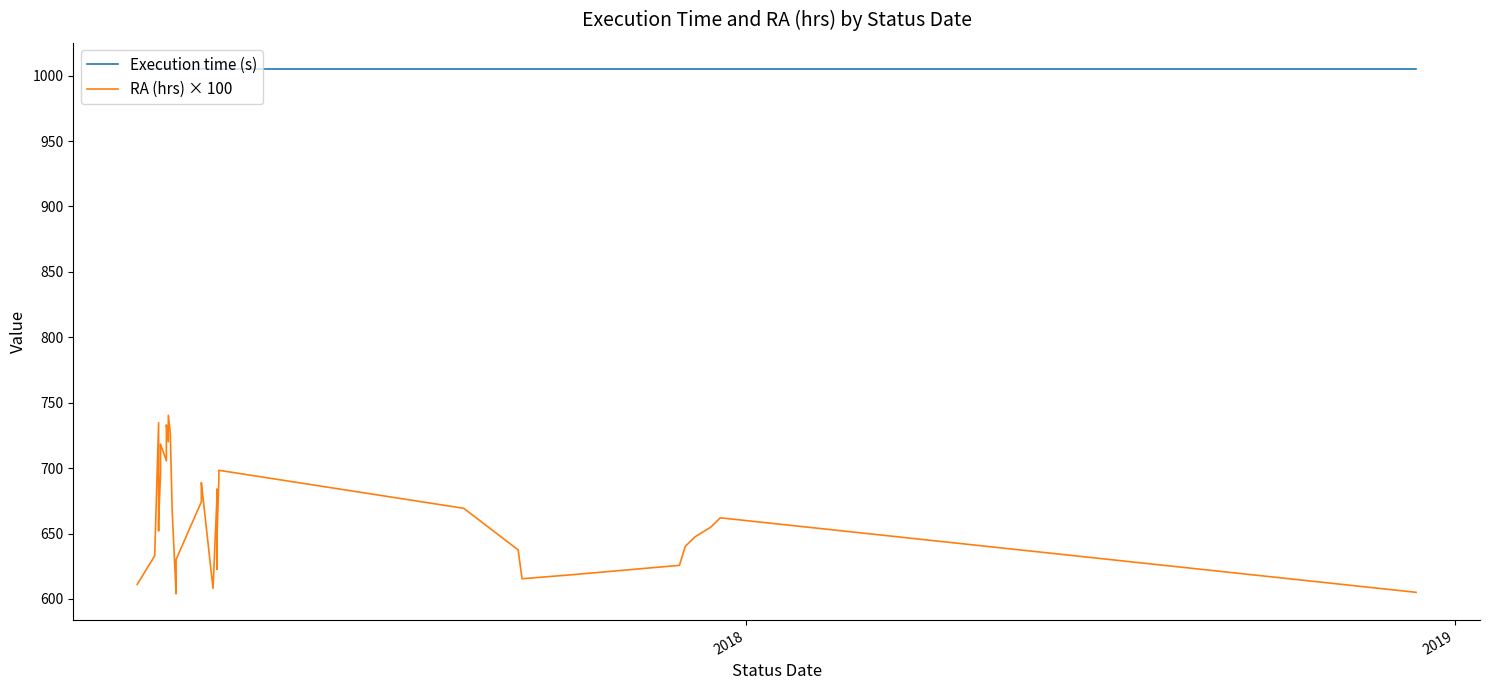

How many interior local valleys does the RA (hrs) × 100 series have?

7